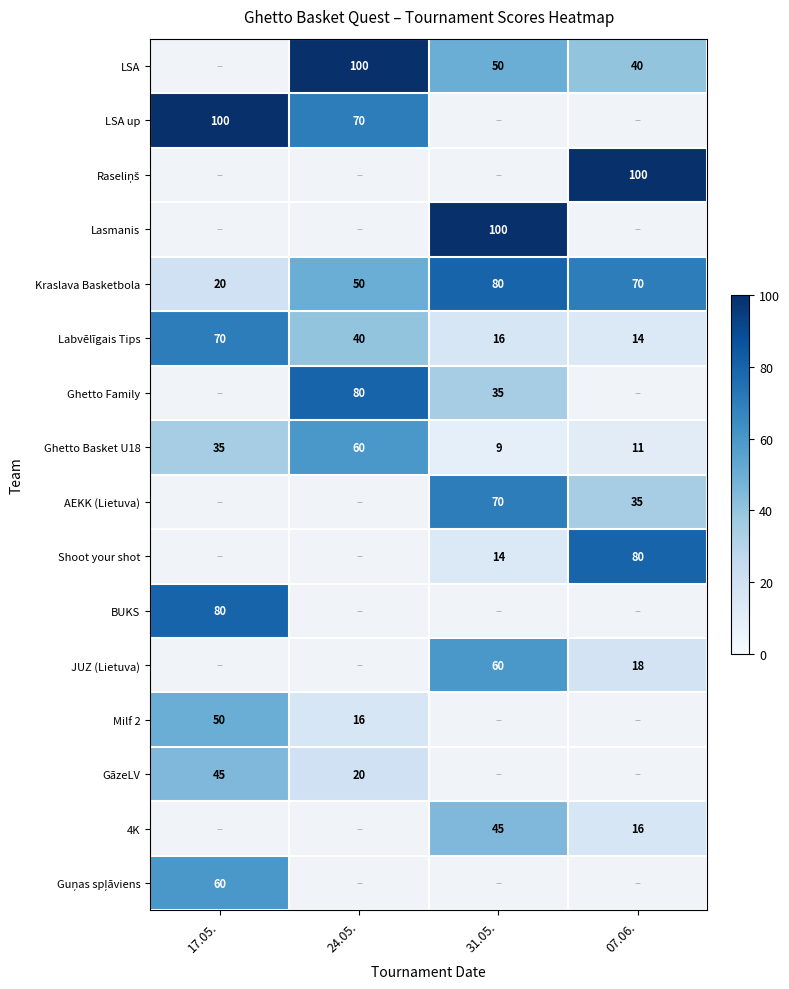

Is it true that Milf 2 equals 30 at 17.05.?

False